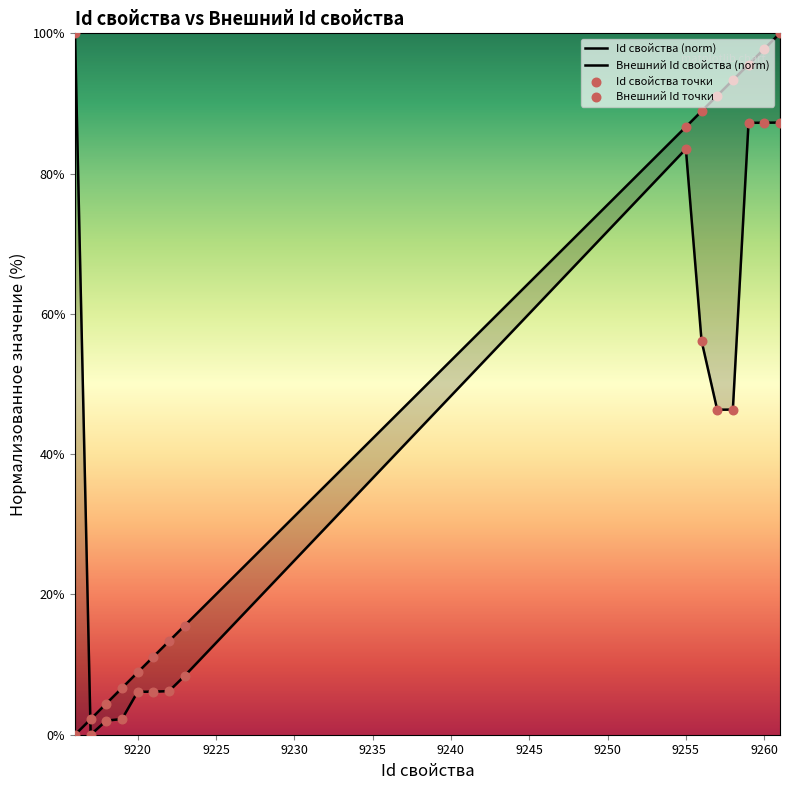

Which series has the widest spread of Y values?

Id свойства (norm)